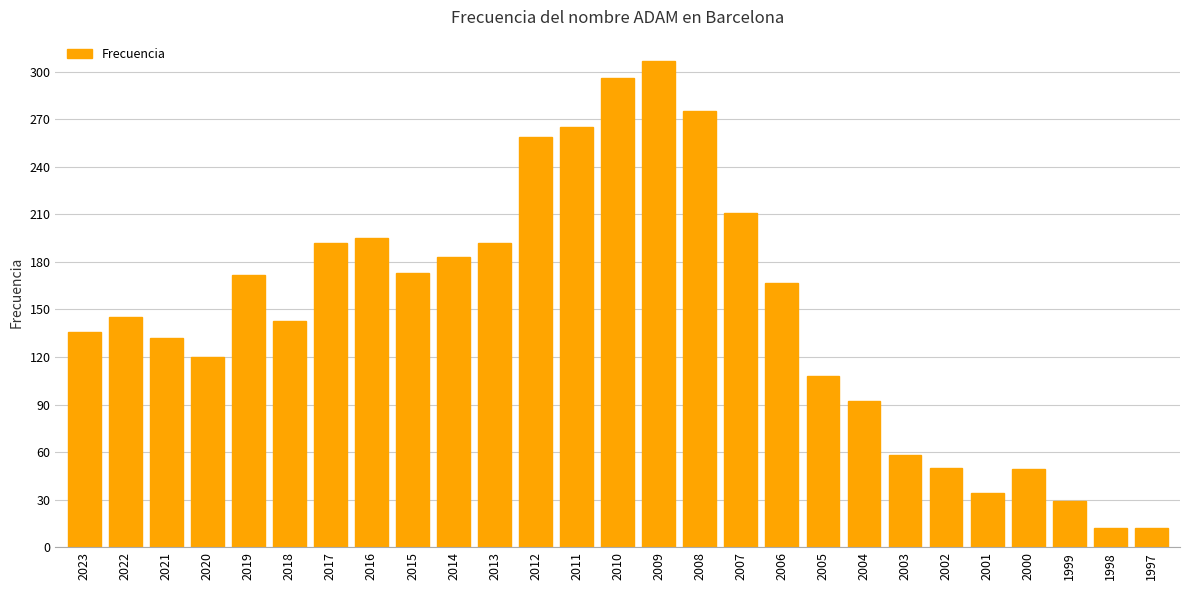

What is the ratio of the value at 2013 to the value at 2007?

0.9